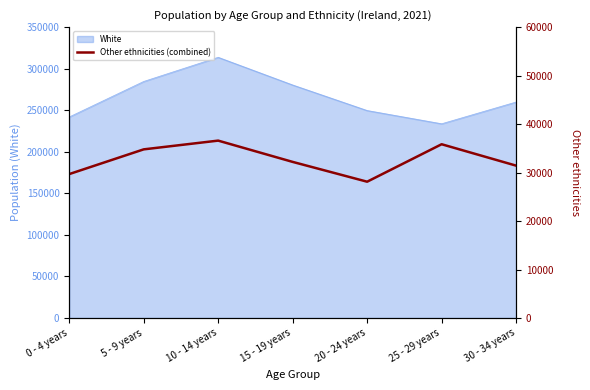

True or false: the data shows 14125 at 0 - 4 years.

False